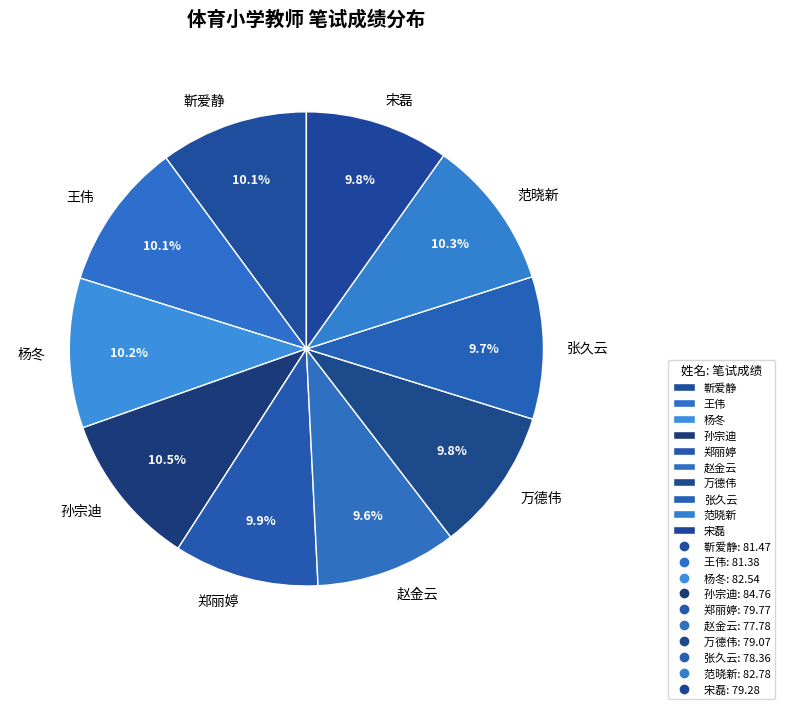

Approximately how many times larger is the value at 万德伟 compared to 张久云?

1.0